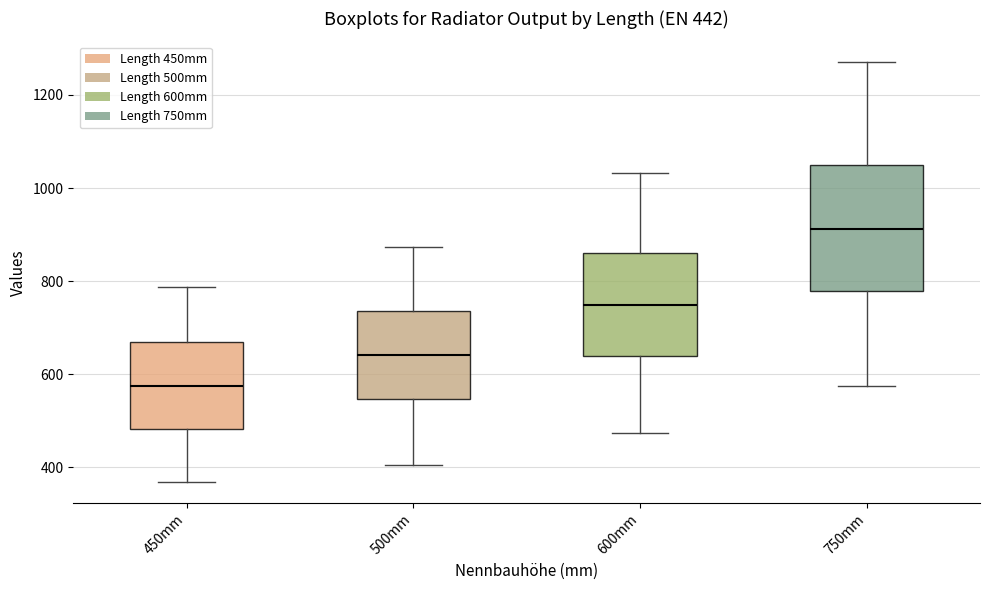

Which box has the highest median line?

750mm